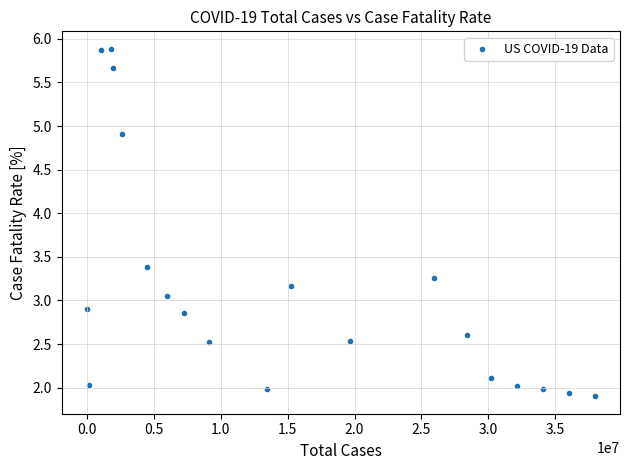

What is the range of Y values (max minus min)?

4.0